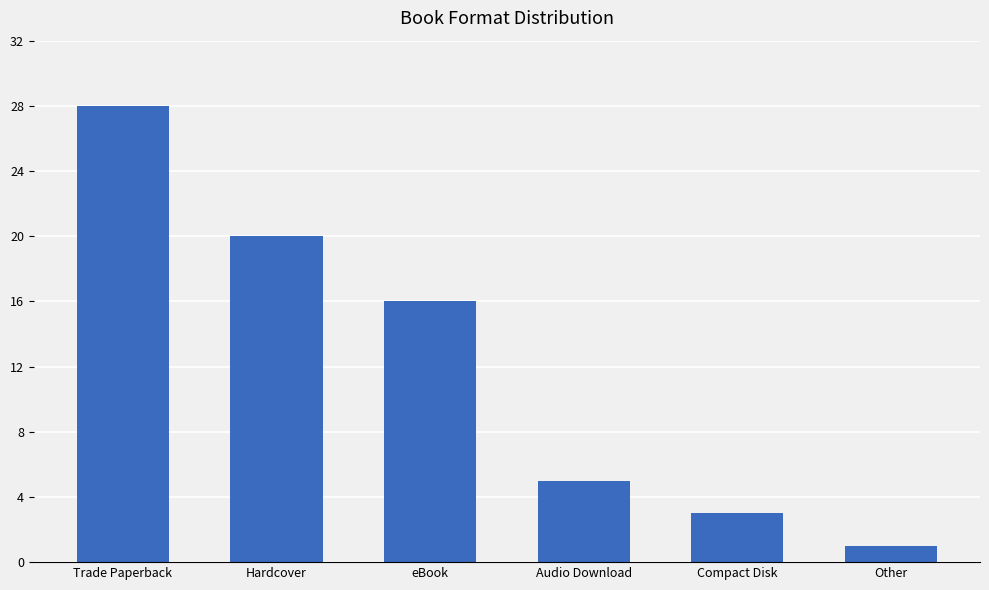

Read the value at Other.

1